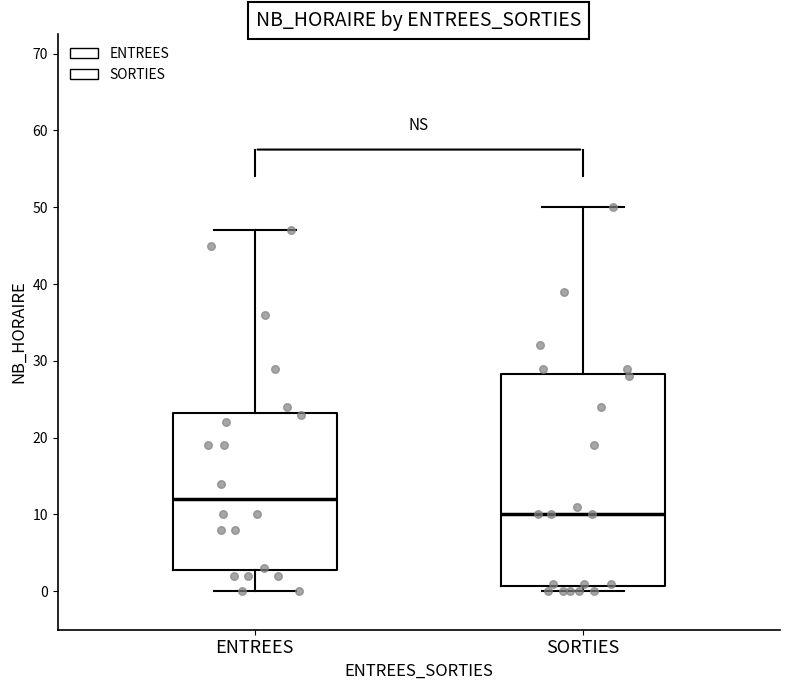

Which box's median line is the highest?

ENTREES